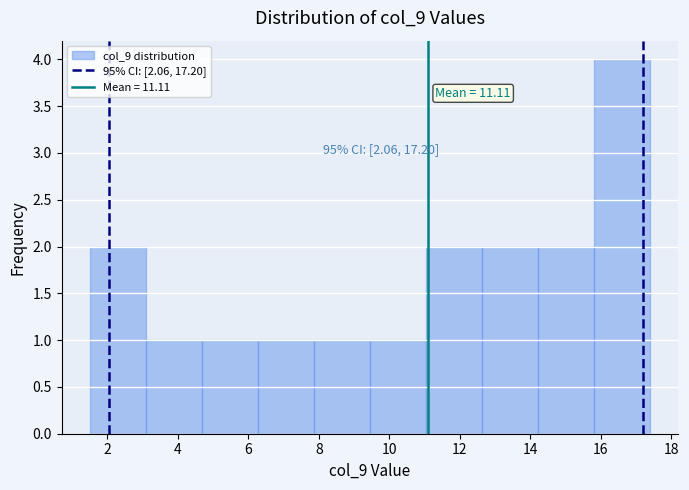

Over which range of the x-axis is the bar tallest?

15.8 to 17.4